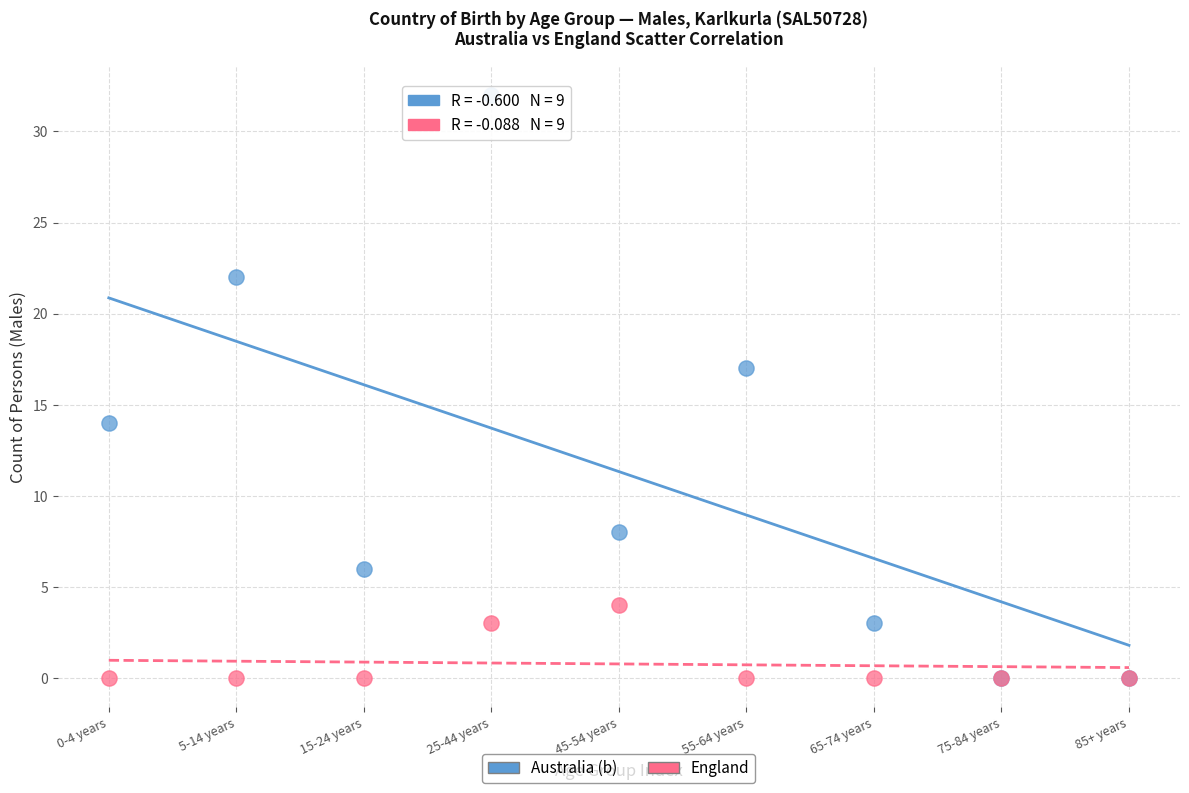

In the Australia (b) series, what Y value is closest to 16?

17